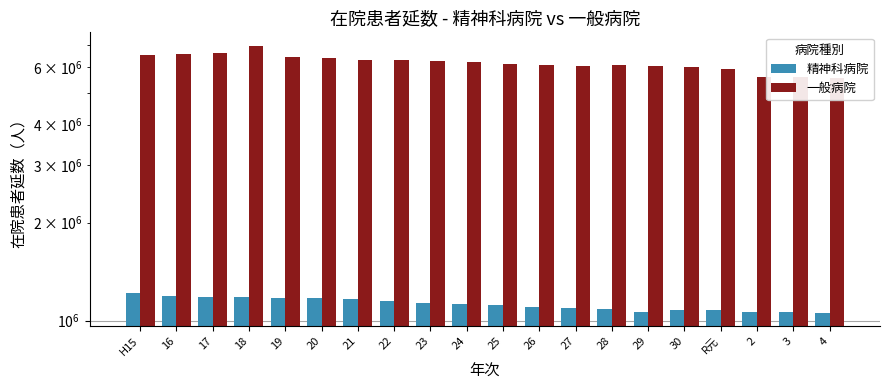

Which series has the largest range (max minus min)?

一般病院